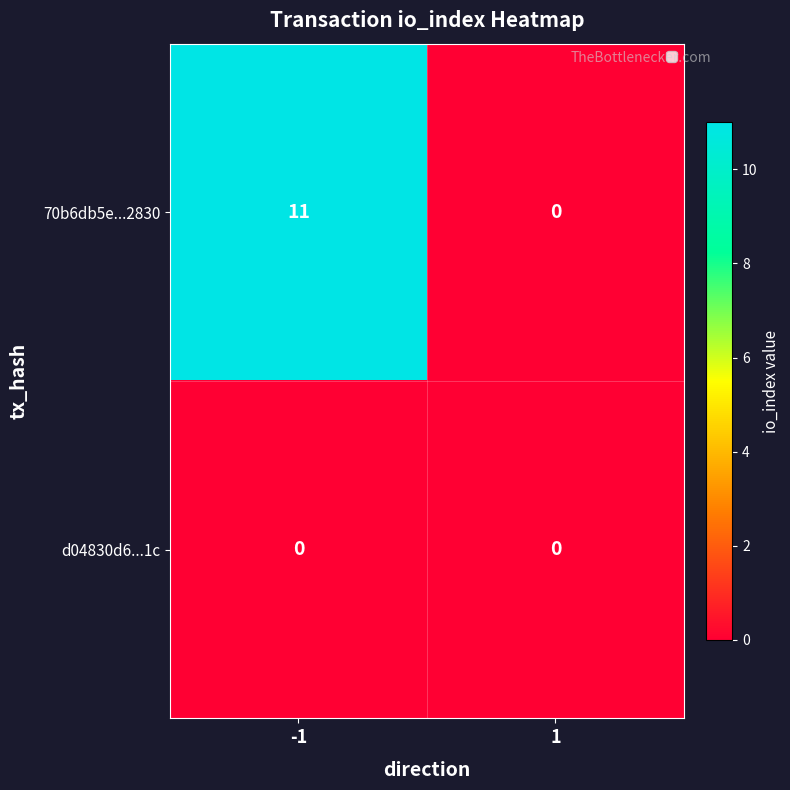

Between -1 and 1, which series saw the biggest shift?

70b6db5e...2830